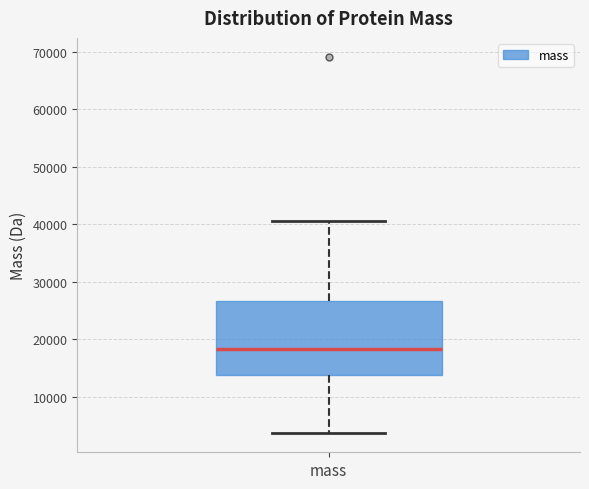

Read this box plot against the y-axis: the position of the median line, the range covered by the box, and the ends of both whiskers. The values are not printed on the chart, so give them approximately, as read against the axis.

median 18000, box 14000 to 27000, whiskers 4000 to 41000